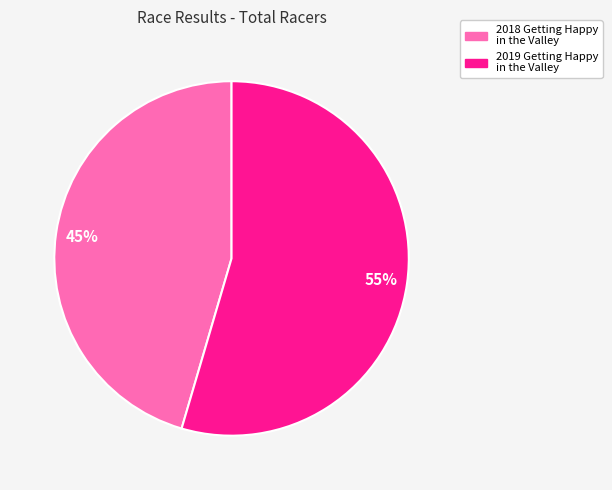

Which category has the biggest portion of the pie?

2019 Getting Happy in the Valley